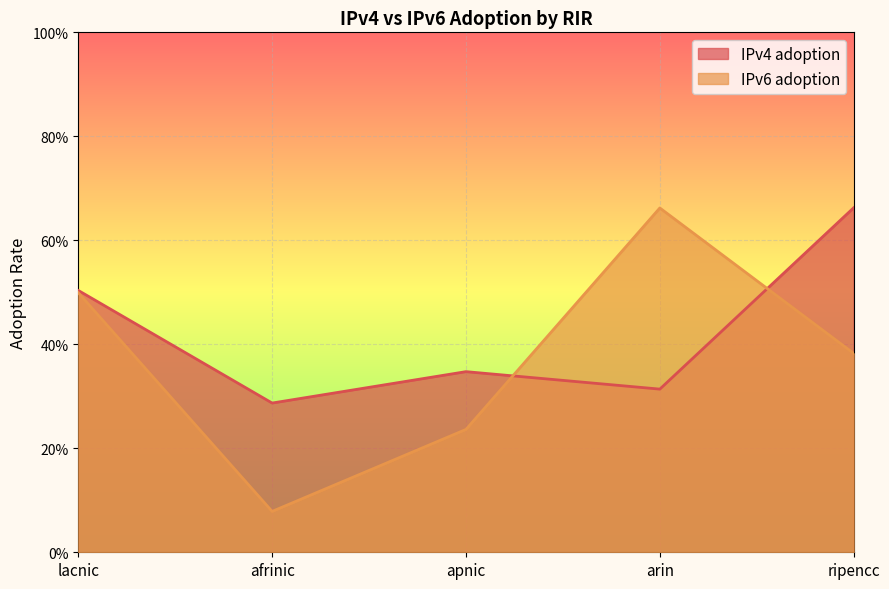

At which category is the sum across all series the highest?

ripencc